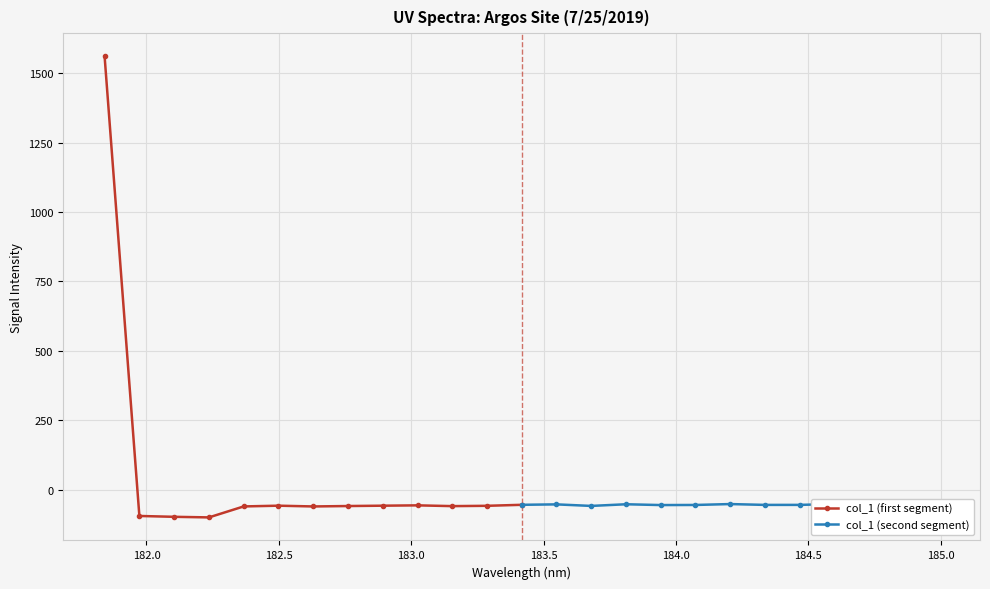

What is the value of the col_1 (second segment) point at the 11th from the left?

-54.8